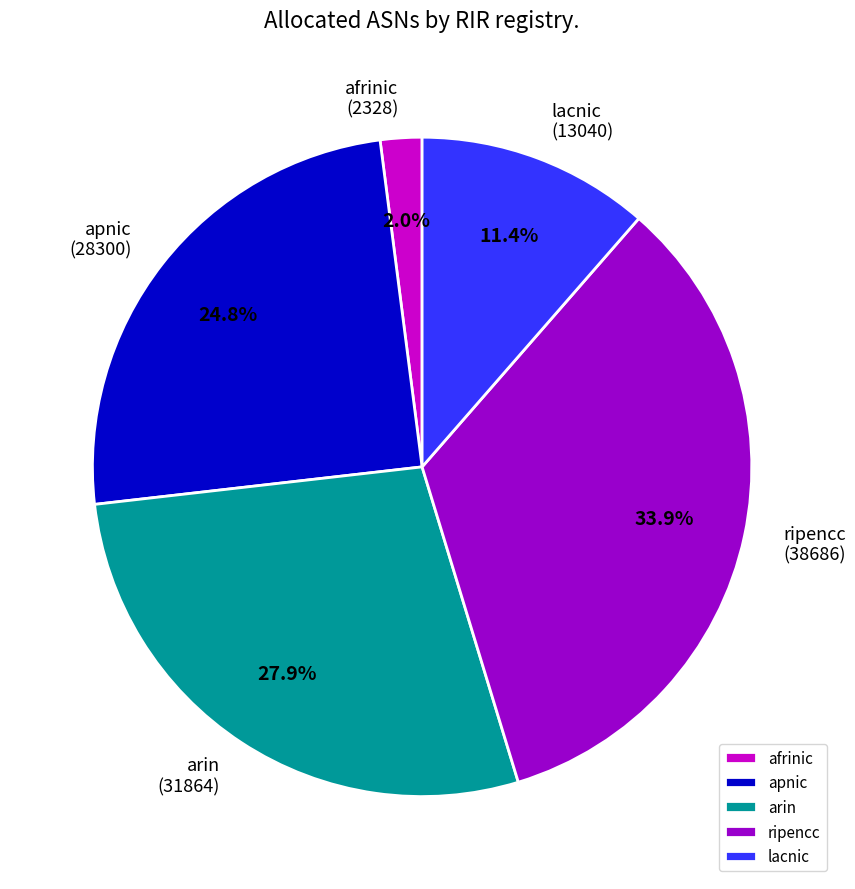

To the nearest percent, what percentage of the pie is arin?

28%